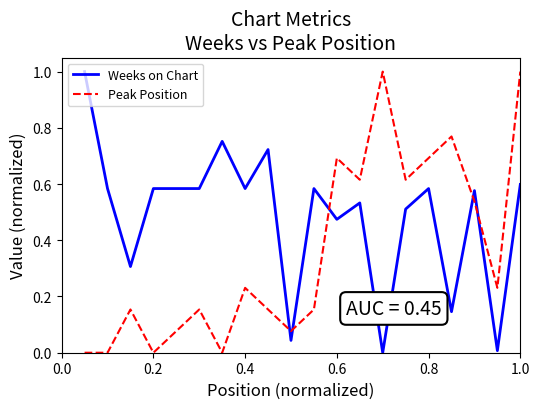

What is the maximum value shown in the chart?

1.0